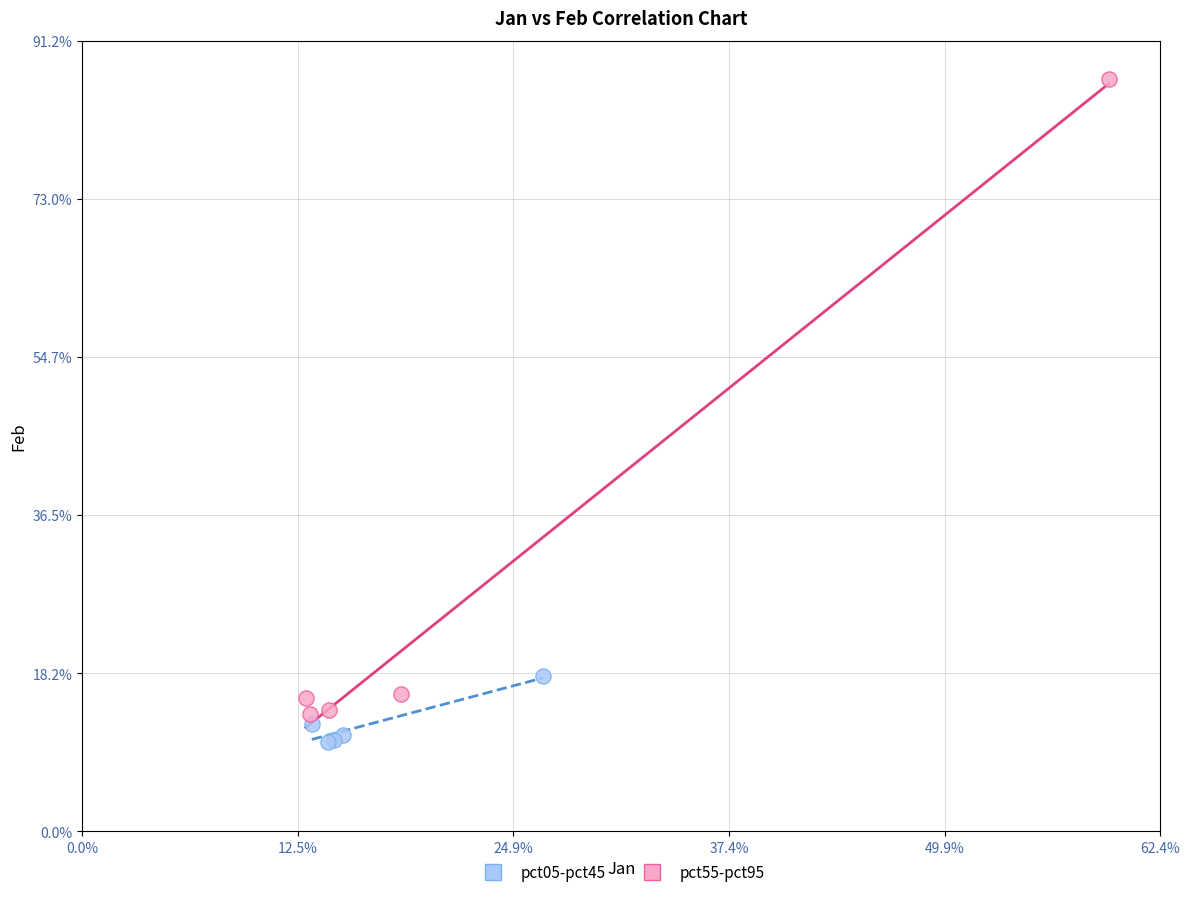

Which series reaches the minimum Y coordinate?

pct05-pct45